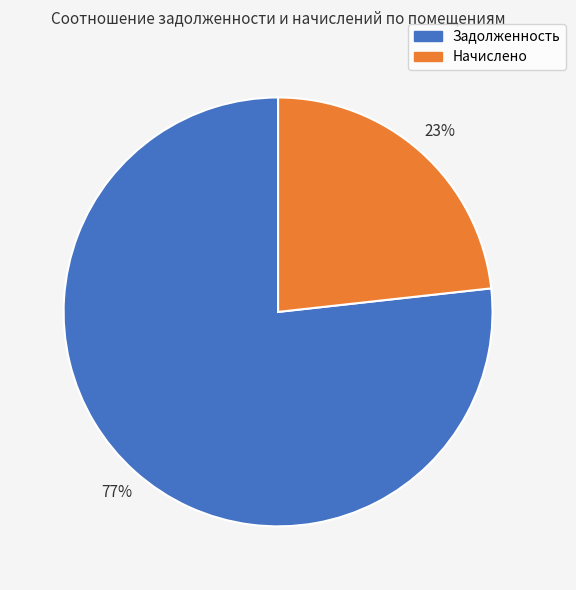

Is there any slice that represents more than half of the pie?

Yes